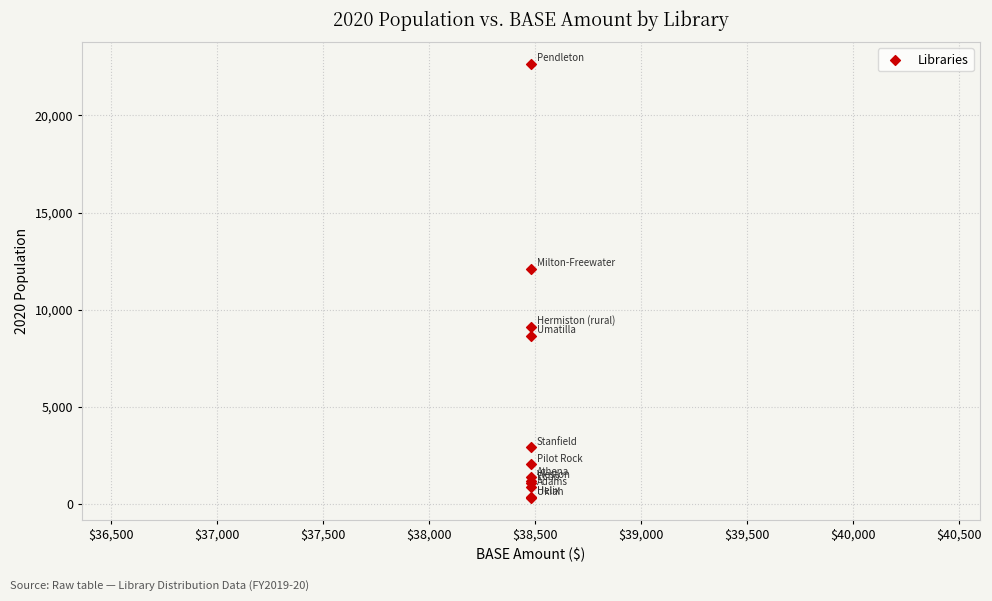

What Y value in the scatter plot is closest to 11482?

12099.9